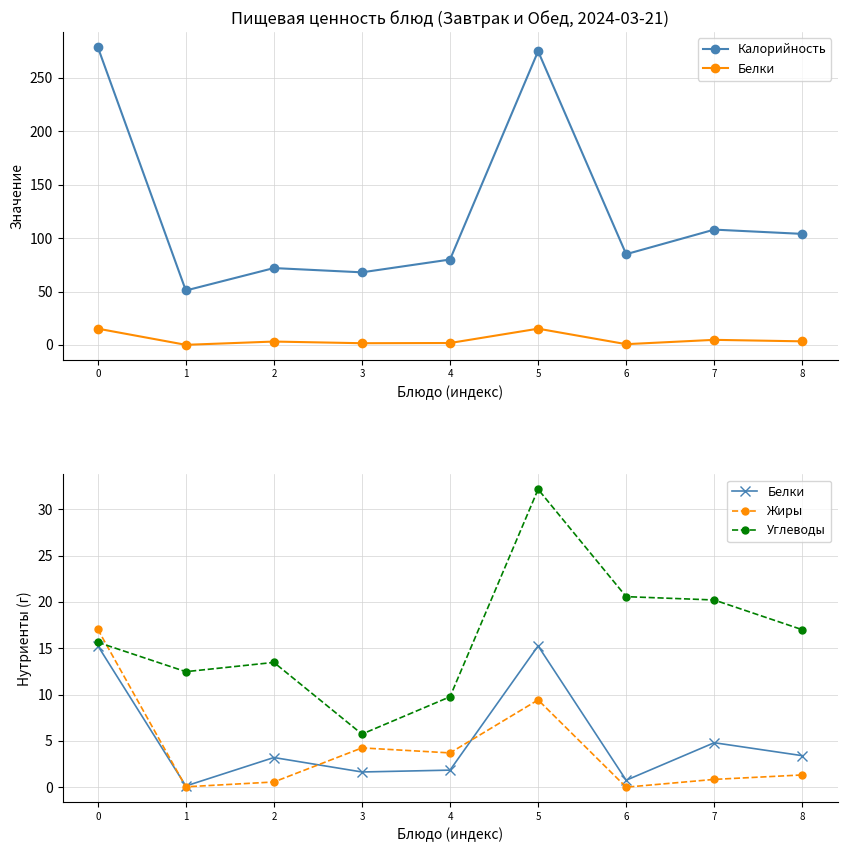

What are all the series names shown in the legend?

Калорийность, Белки, Жиры, Углеводы